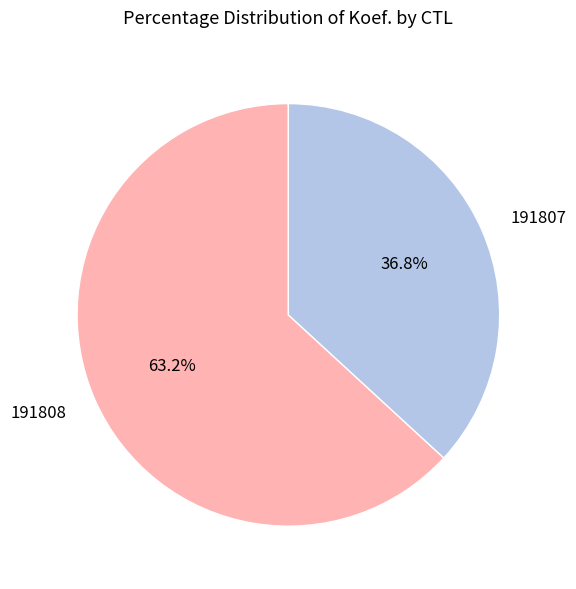

Do 191808 and 191807 together represent more than half of the pie?

Yes